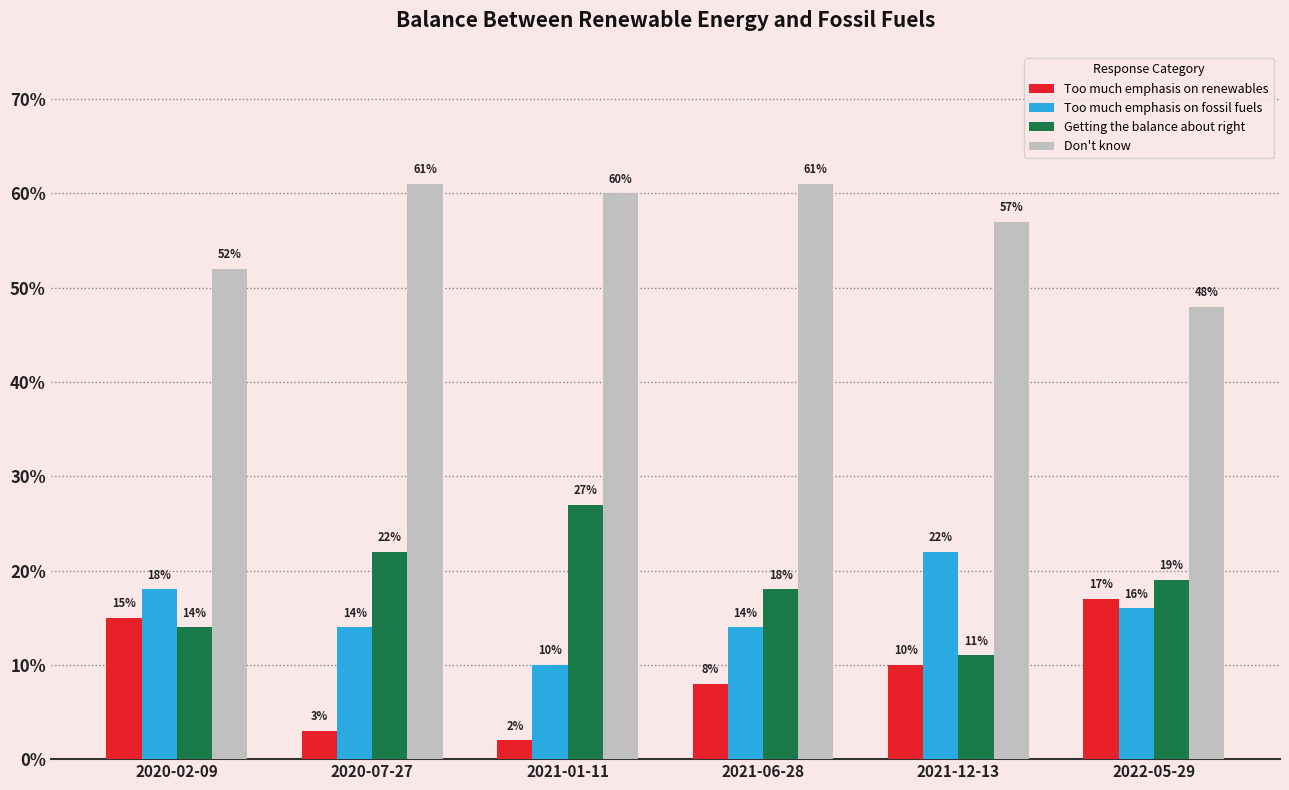

What are all the series names shown in the legend?

Too much emphasis on renewables, Too much emphasis on fossil fuels, Getting the balance about right, Don't know